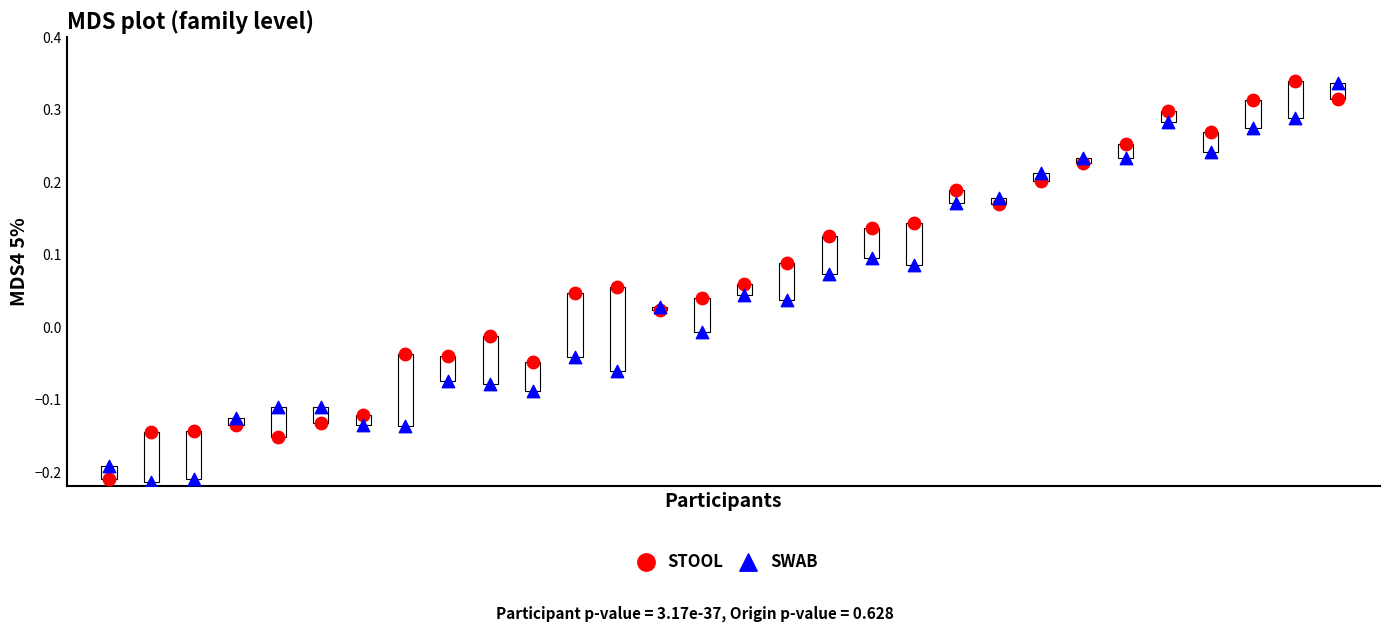

What is the X range (max minus min) for the scatter plot?

29.0